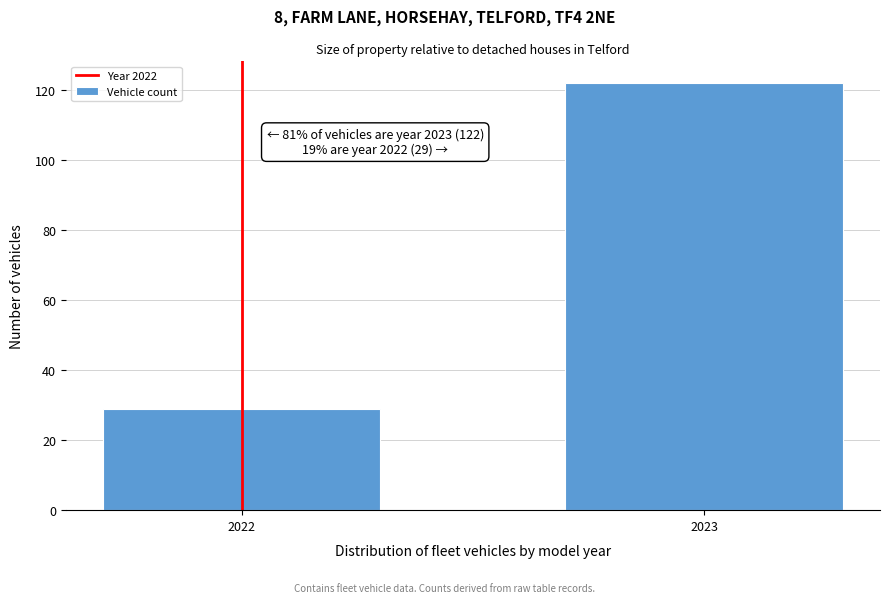

Reading left to right, list all the values displayed in this chart.

2022=29	2023=122